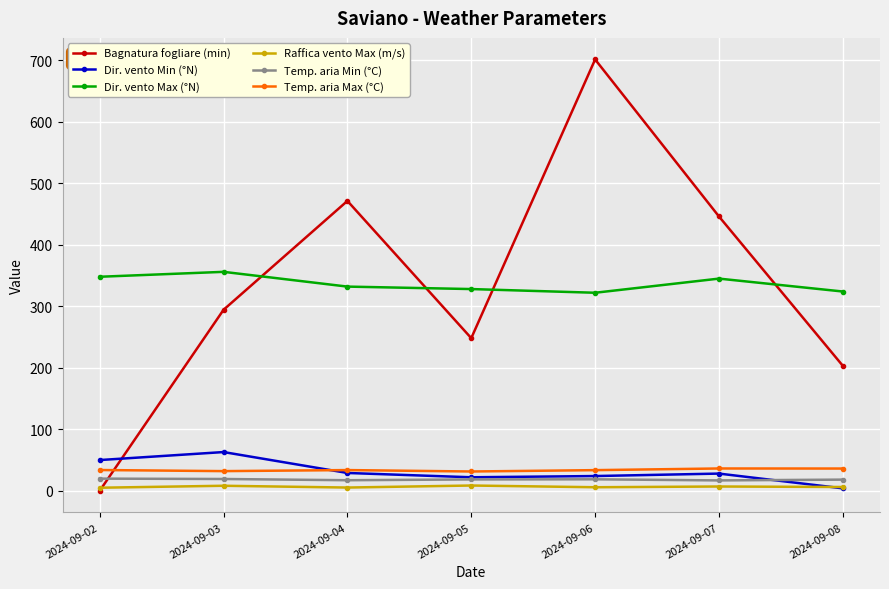

True or false: Raffica vento Max (m/s) and Temp. aria Max (°C) intersect in this chart.

False